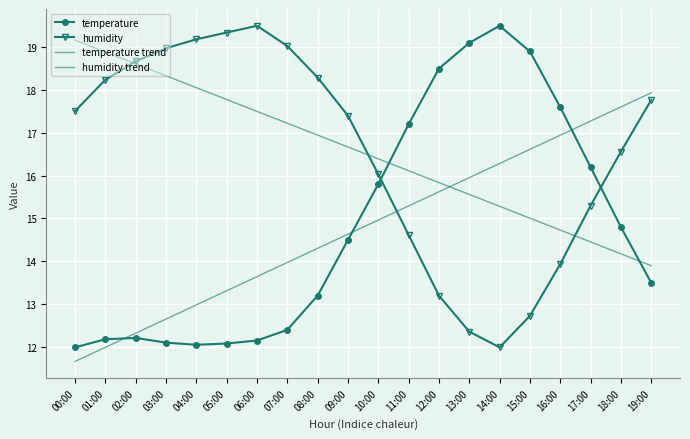

At 11:00, list the series in order from smallest to largest.

humidity, temperature trend, humidity trend, temperature